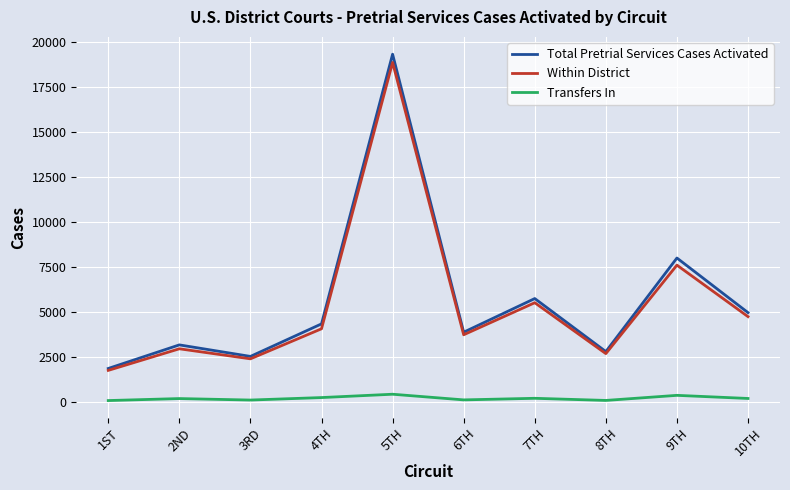

List the series in order of their peak value, highest first.

Total Pretrial Services Cases Activated, Within District, Transfers In